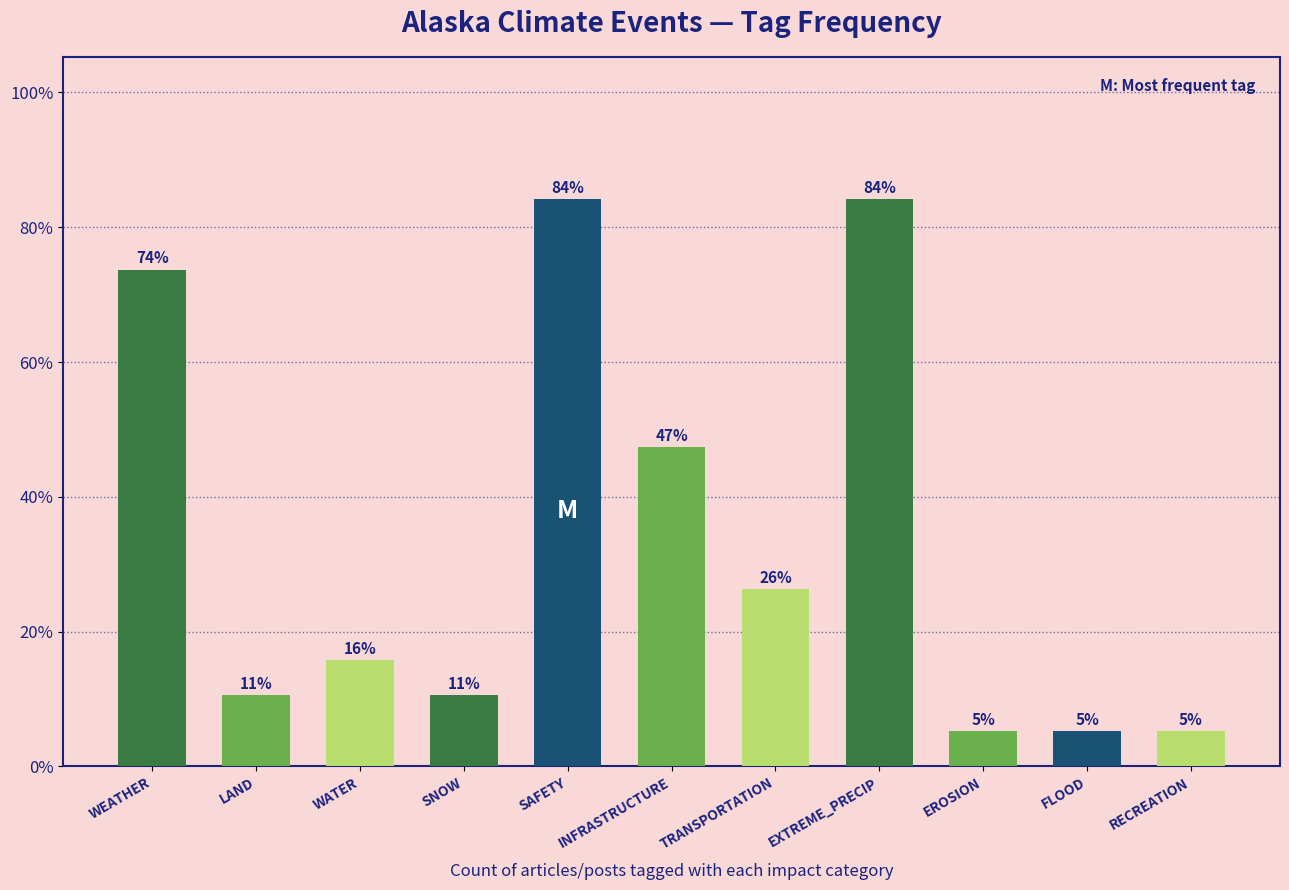

Is it true that the value at SNOW is 17.3?

False